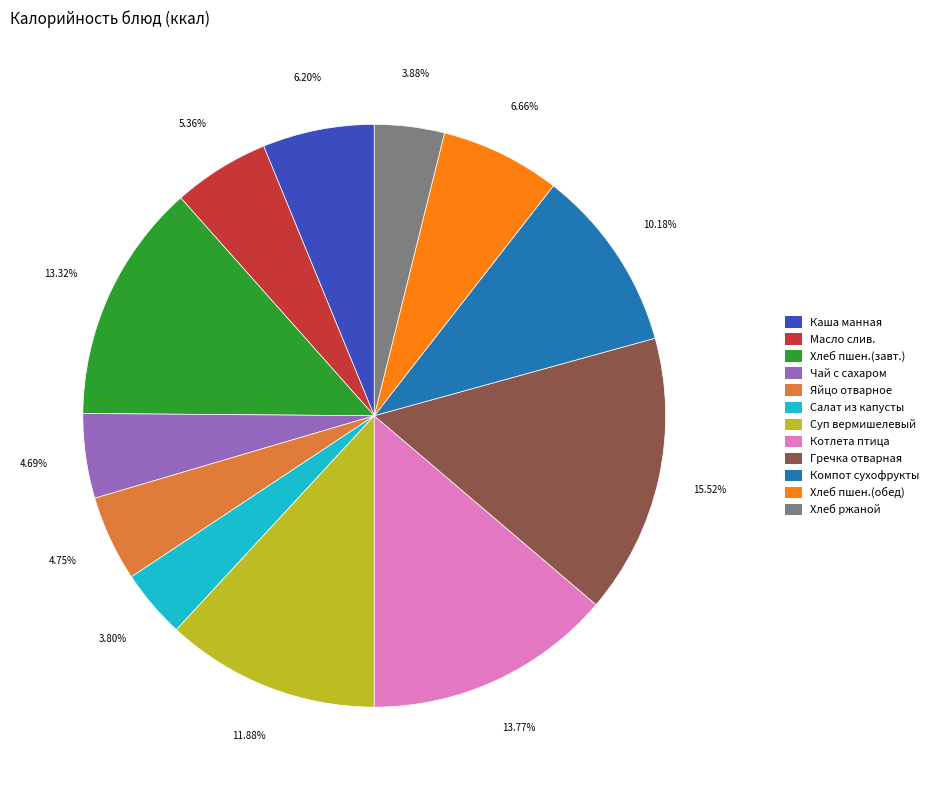

Count the number of slices in the pie.

12